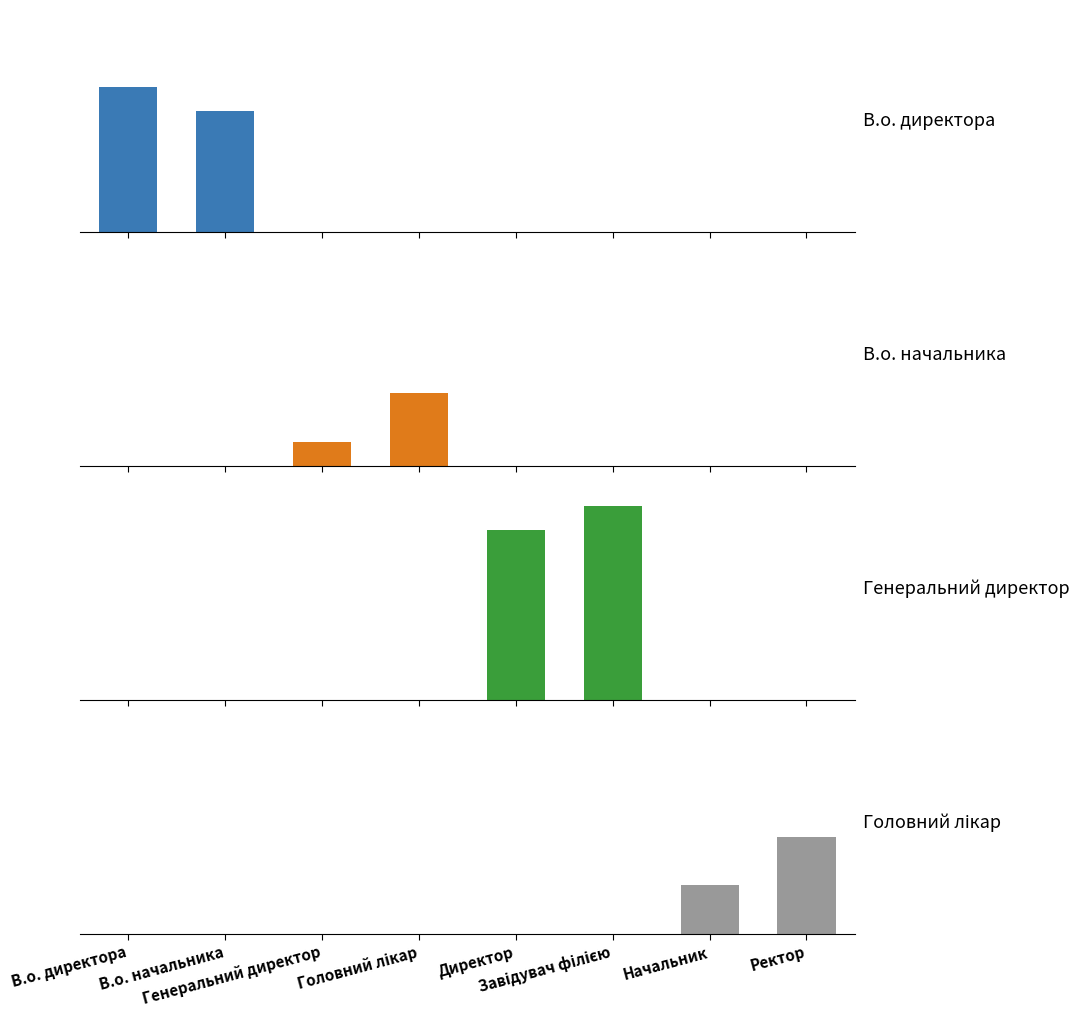

What is the sum of all В.о. начальника values?

4